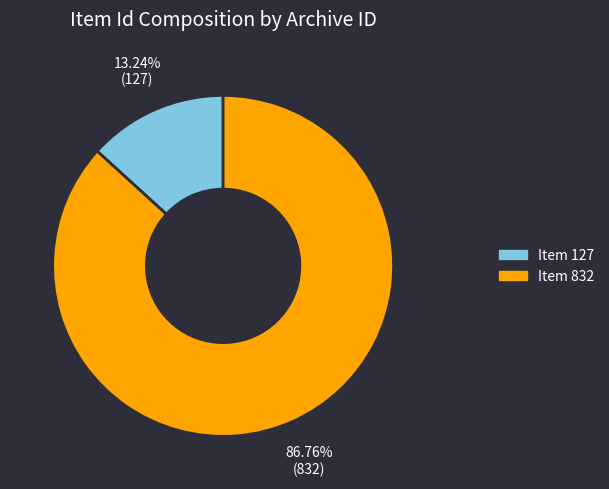

Is there a majority slice in this chart?

Yes